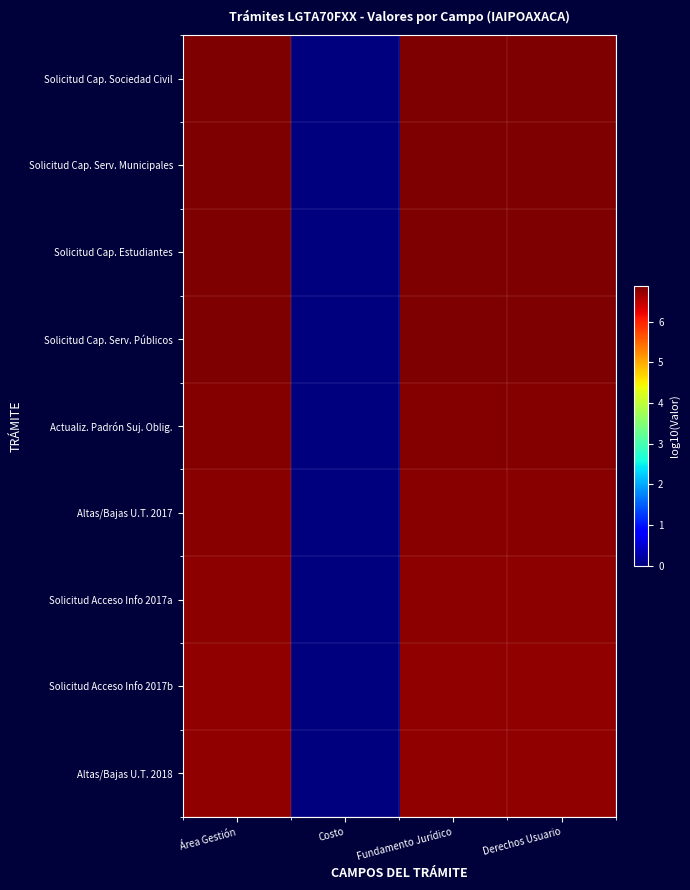

What is the total value across all series at Fundamento Jurídico?

61.4